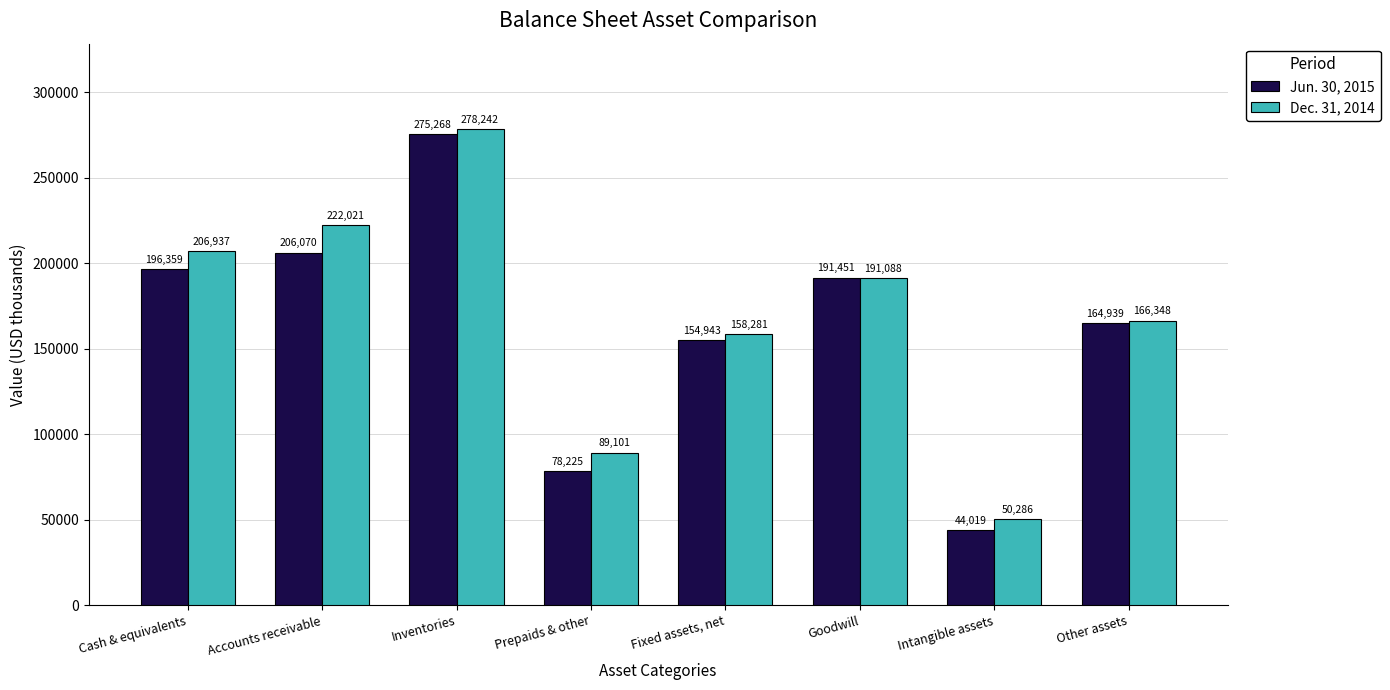

Which category has the highest value in the Jun. 30, 2015 series?

Inventories